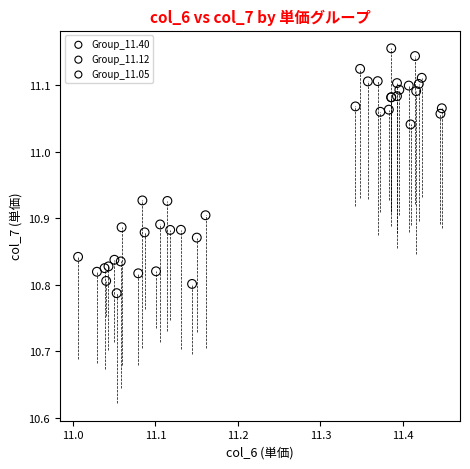

What are all the series names shown in the legend?

Group_11.40, Group_11.12, Group_11.05